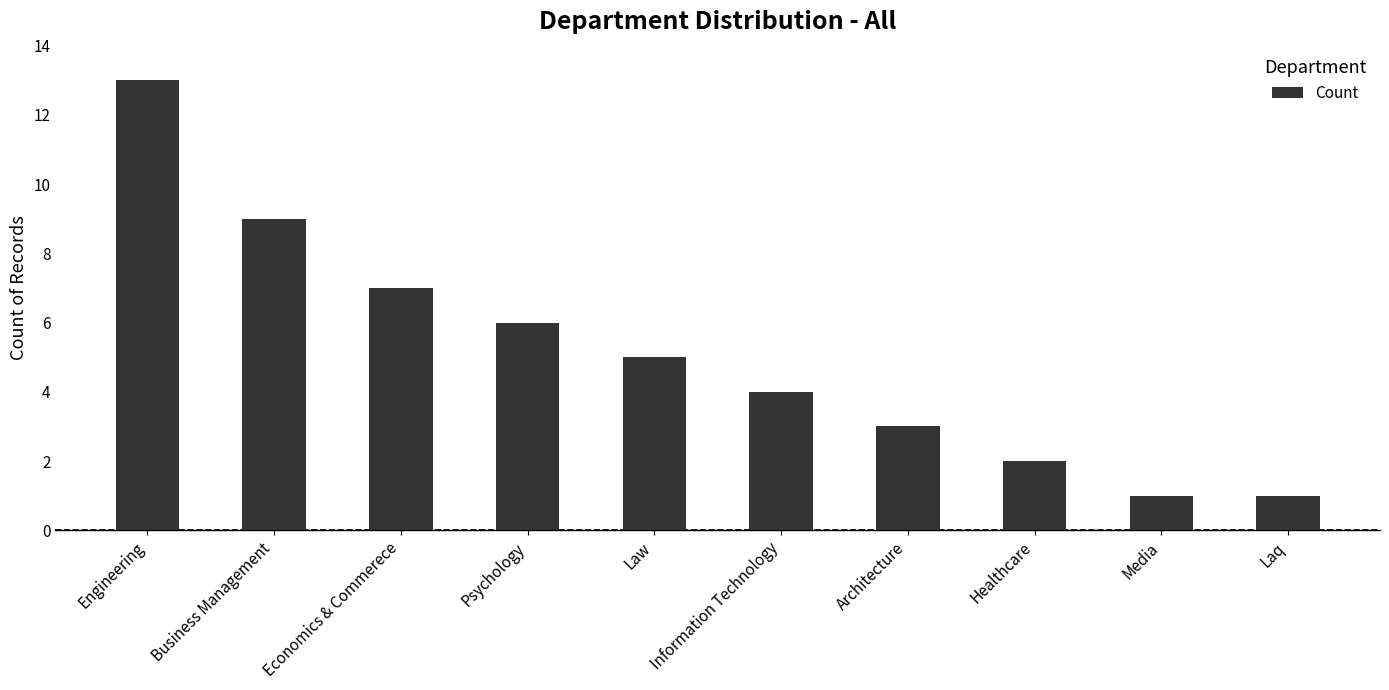

What is the maximum value shown in the chart?

13